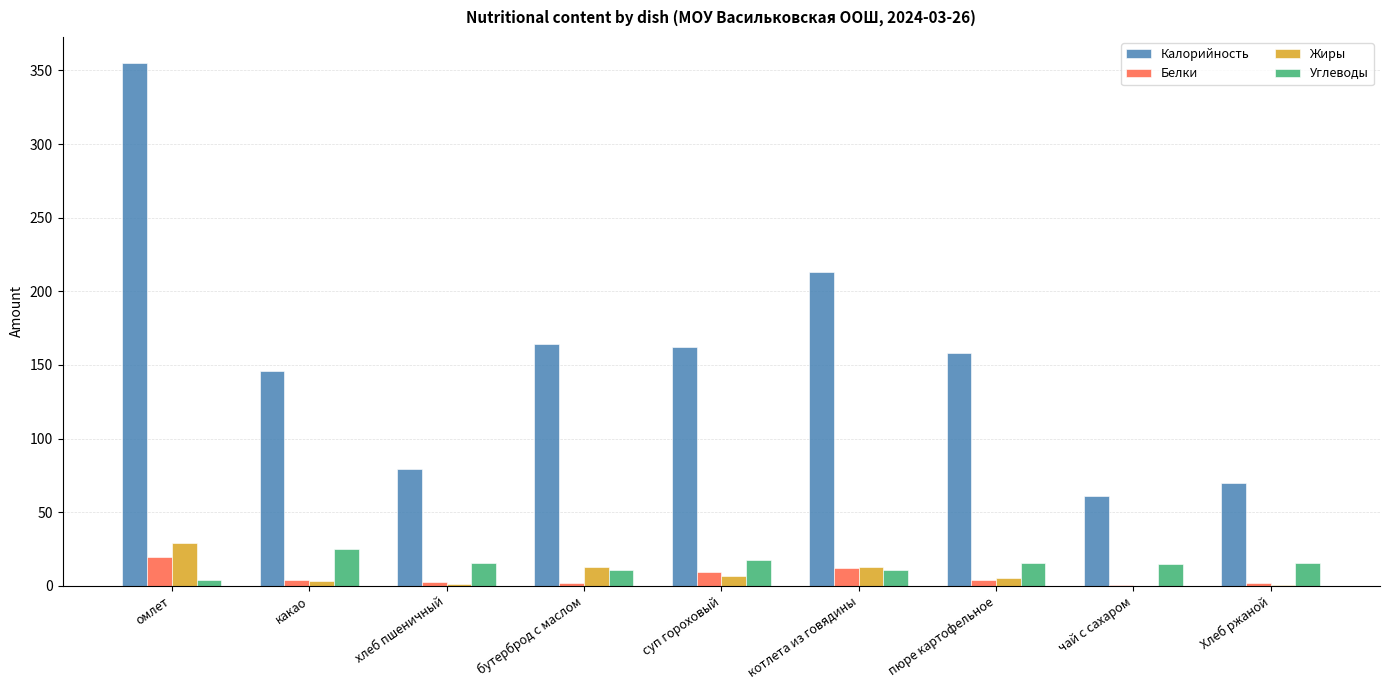

The value of Углеводы at Хлеб ржаной is 27.6. True or false?

False